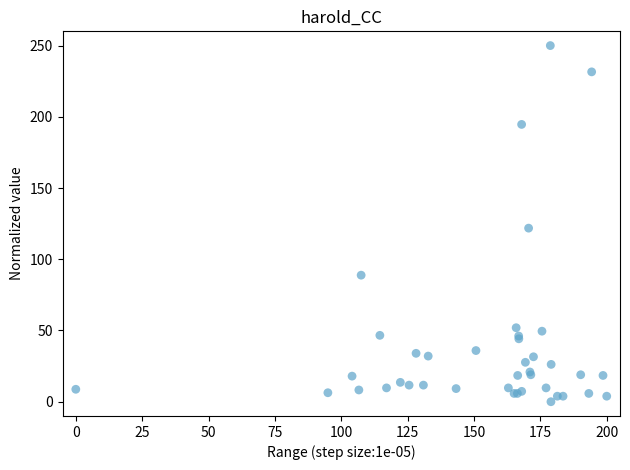

What Y value in the scatter plot is closest to 125?

121.8